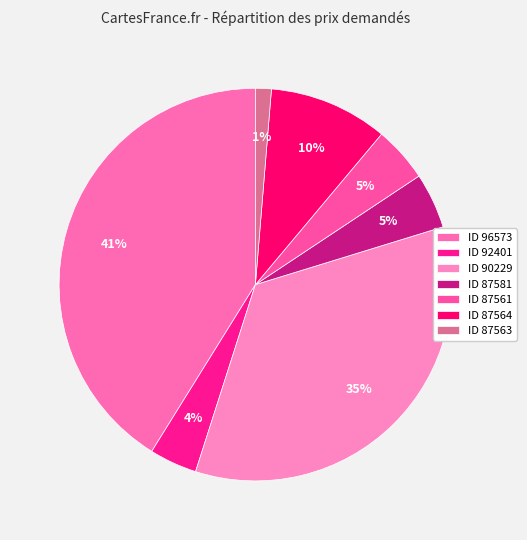

Which category has the smallest portion of the pie?

ID 87563